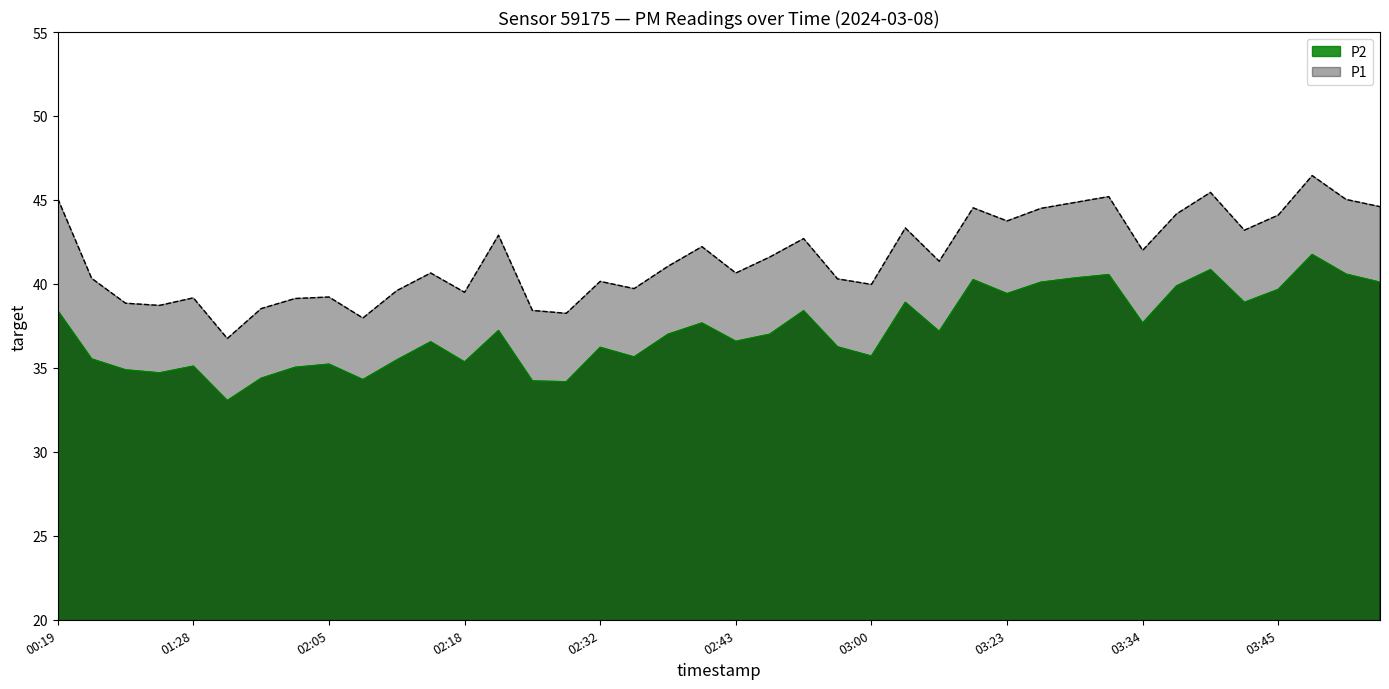

Does the chart display data point markers on the line(s)?

No